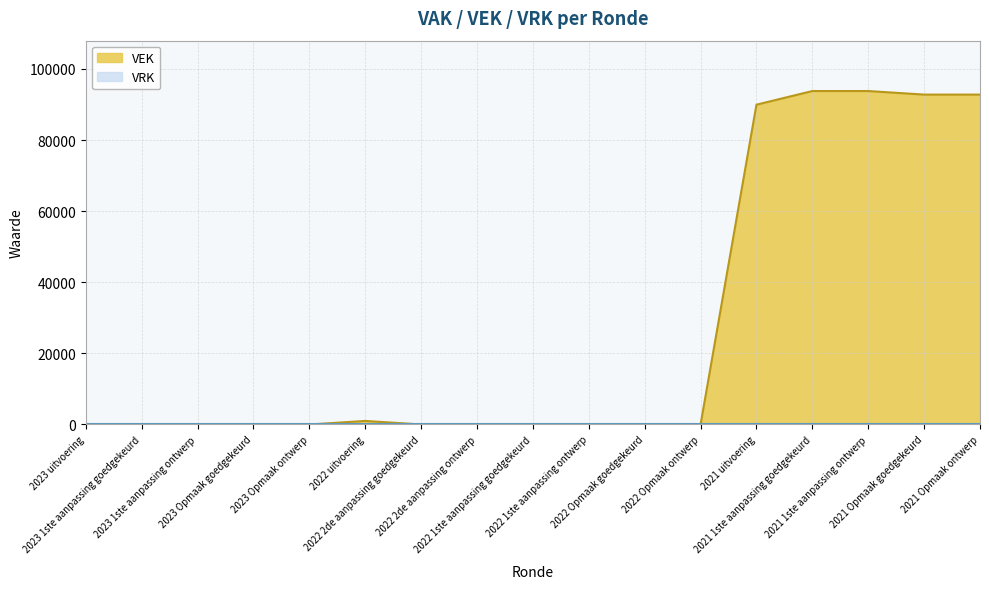

What is the label of the 13th point from the left?

2021 uitvoering